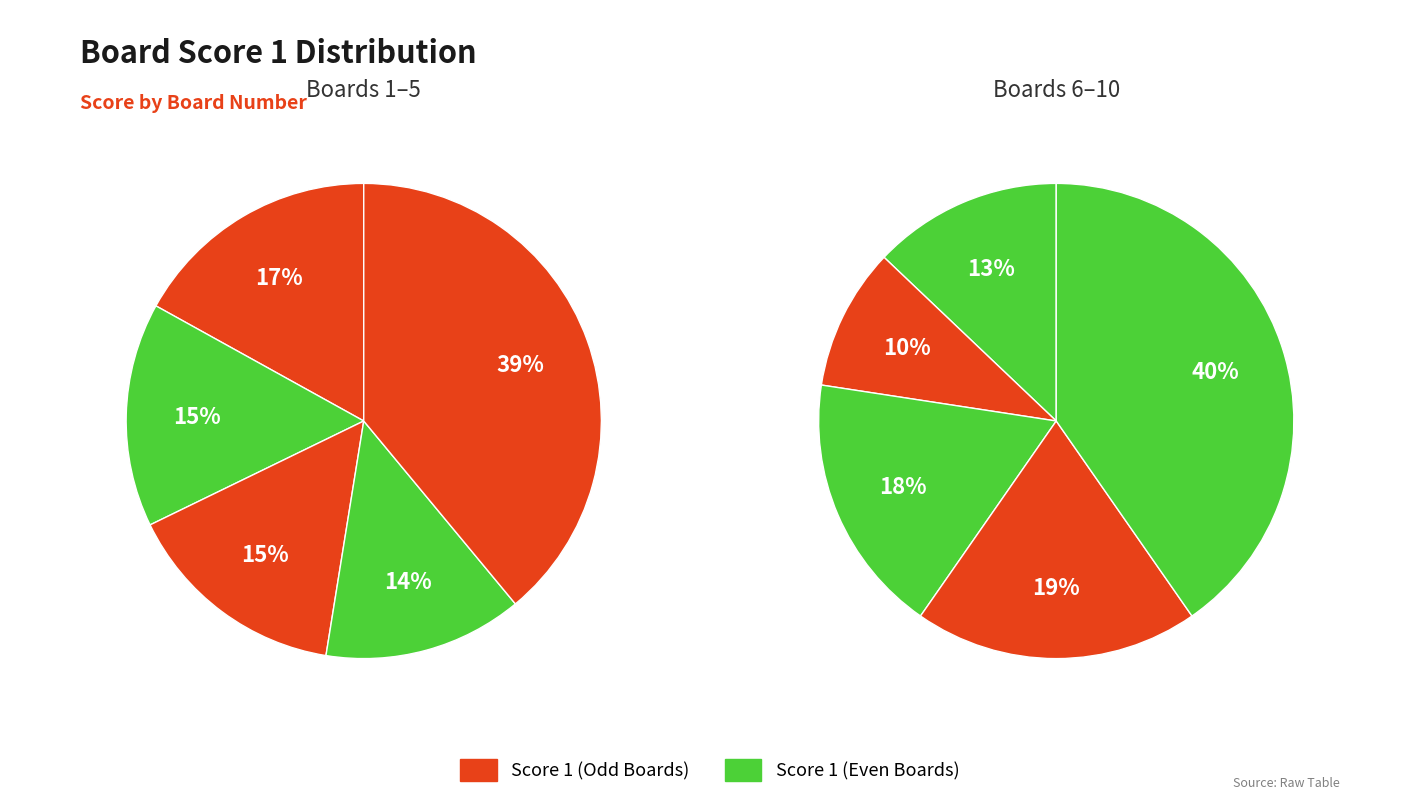

Which has a higher value, 1 or 3?

1